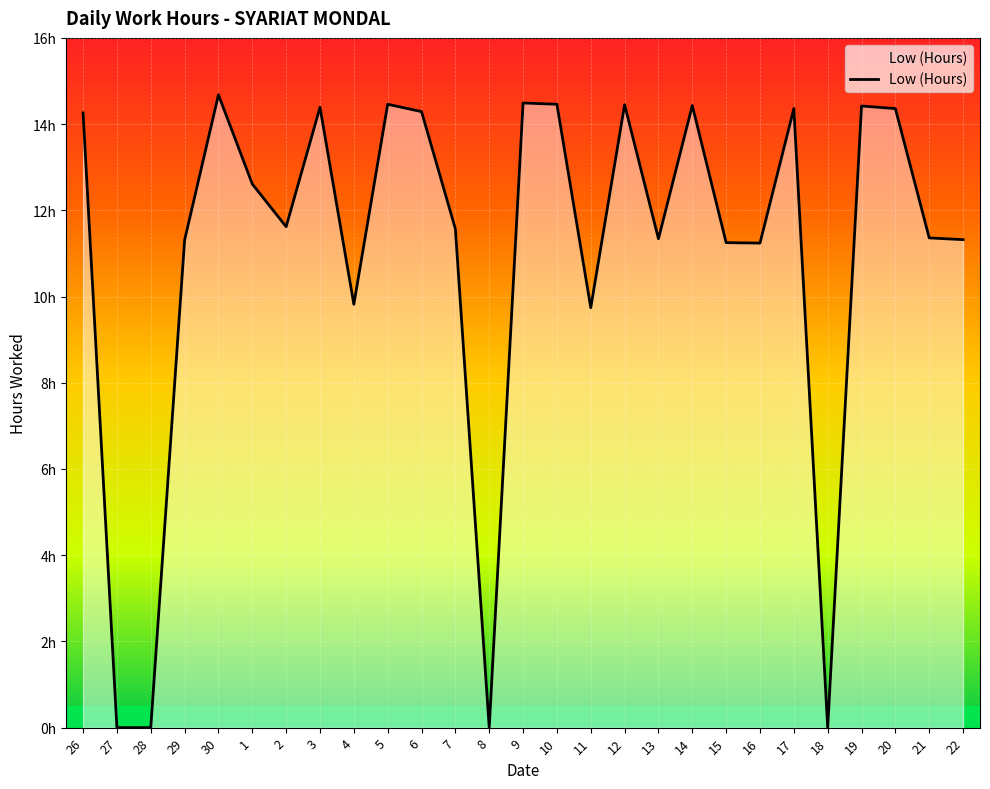

Does the chart have visible grid lines?

Yes